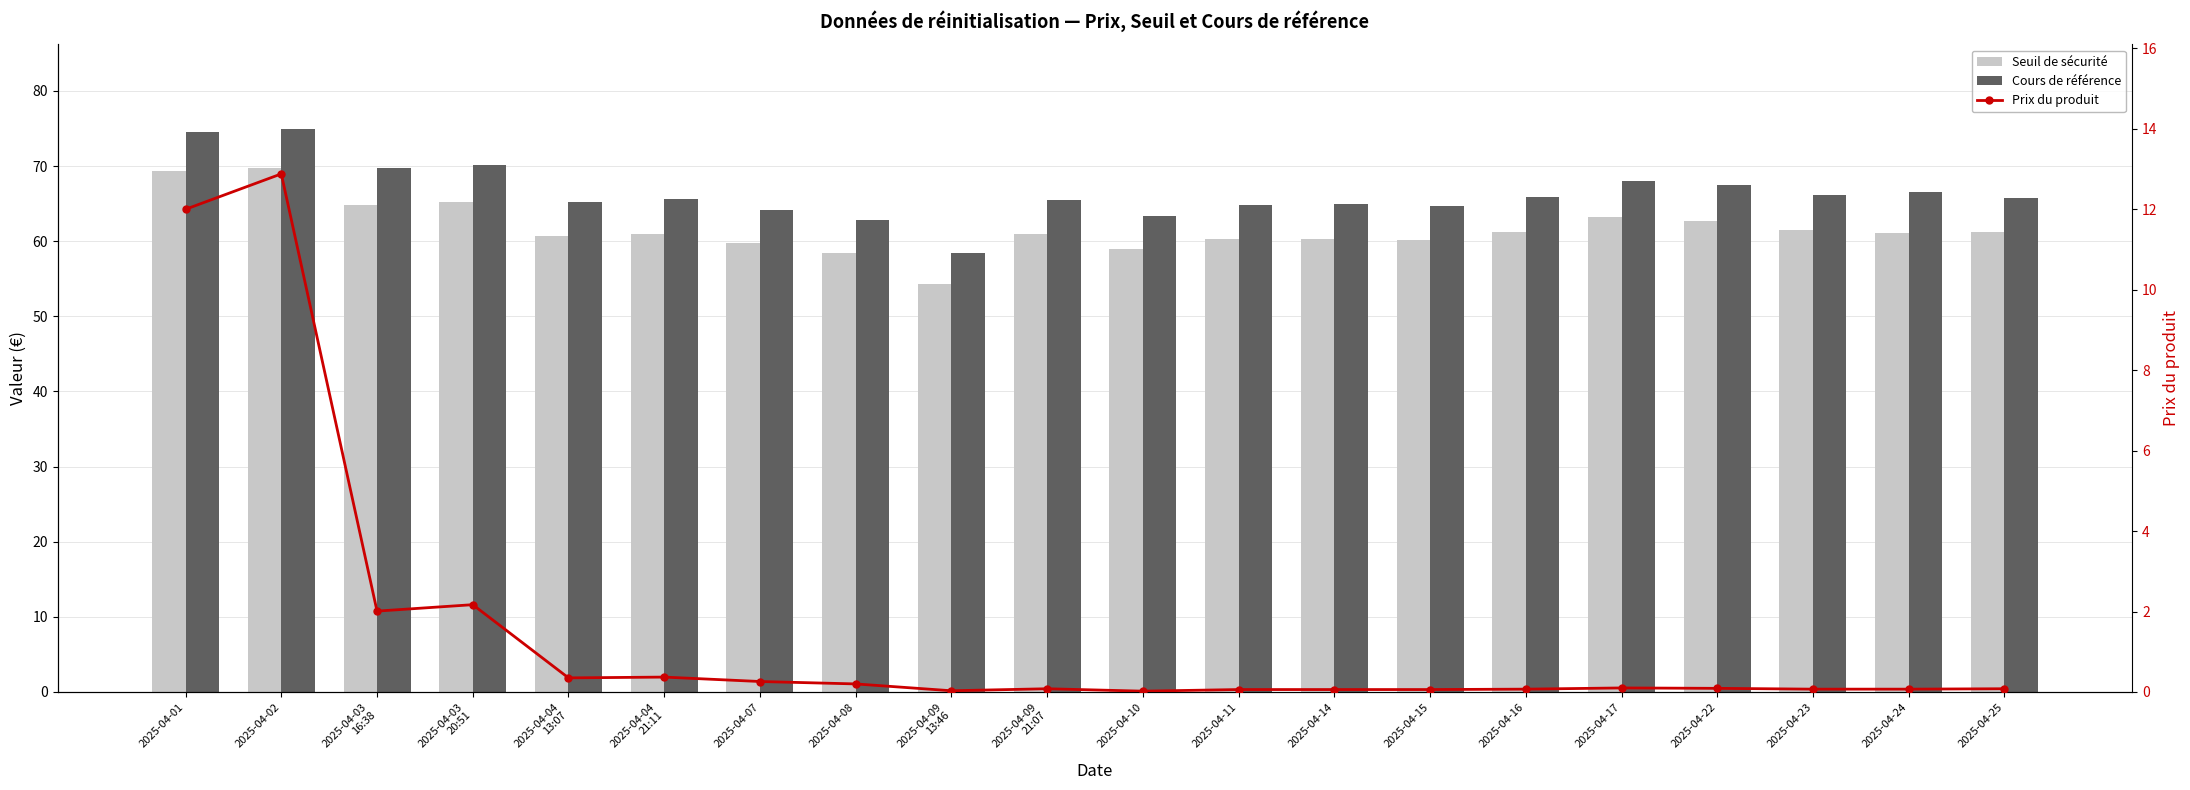

What is the total value across all series at 2025-04-15?

124.9